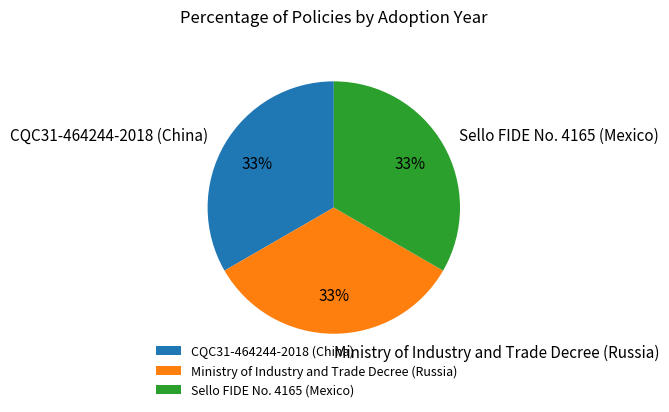

Approximately how many times larger is the value at Ministry of Industry and Trade Decree (Russia) compared to Sello FIDE No. 4165 (Mexico)?

1.0